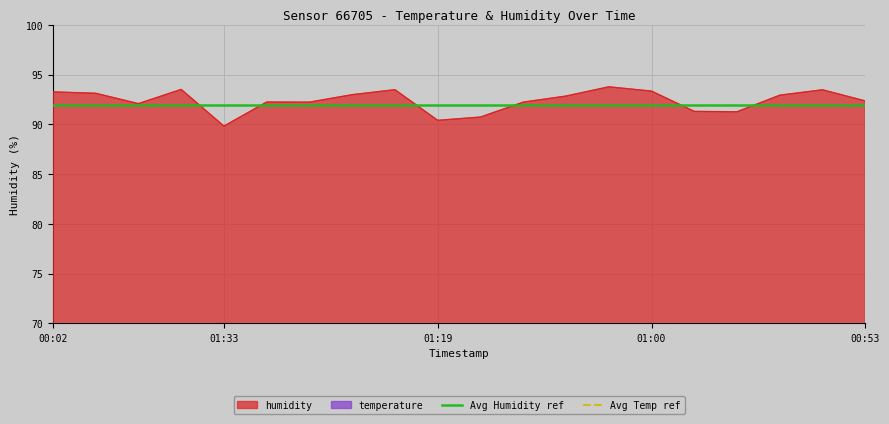

What is the minimum value for humidity?

89.8